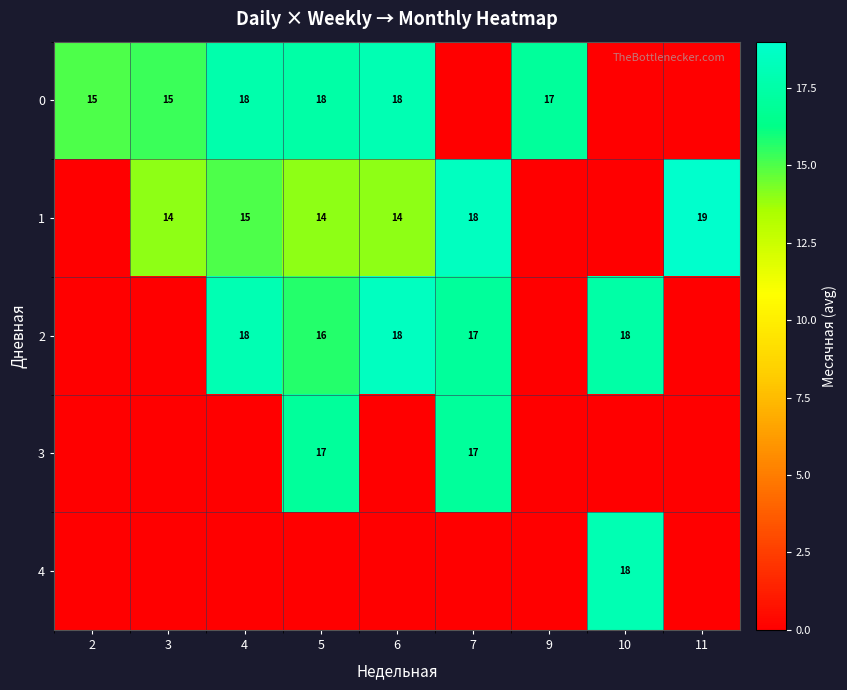

True or false: 1 has a value of 19 at 11.

True